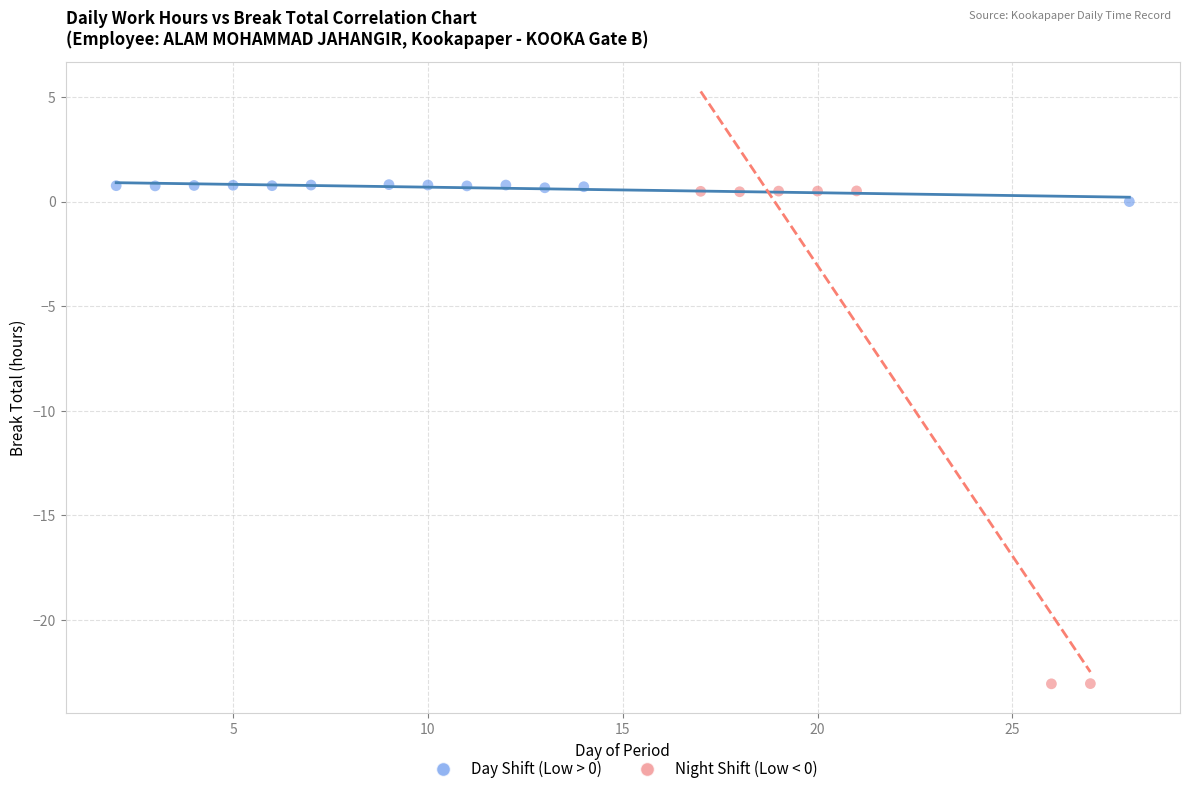

Which series reaches the minimum Y coordinate?

Night Shift (Low < 0)